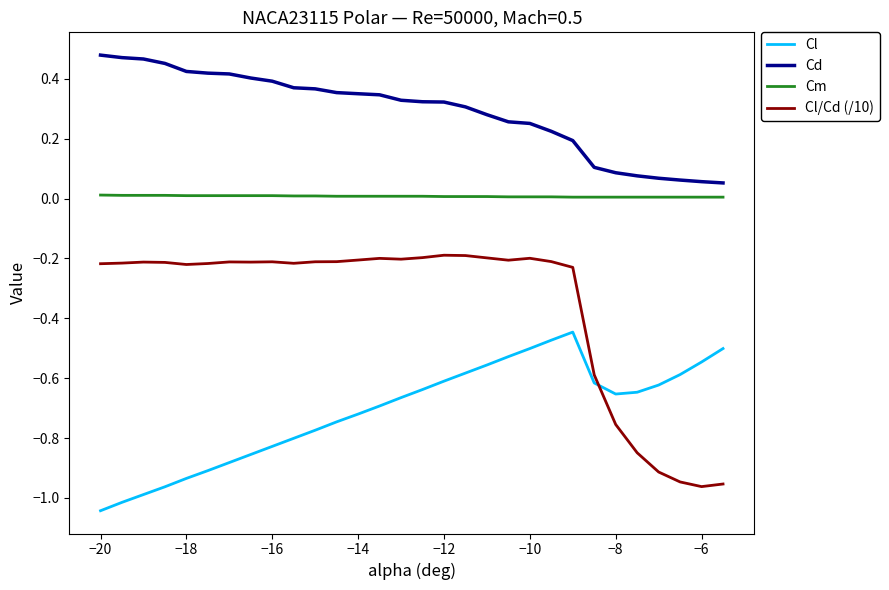

Which series has the widest spread of values?

Cl/Cd (/10)